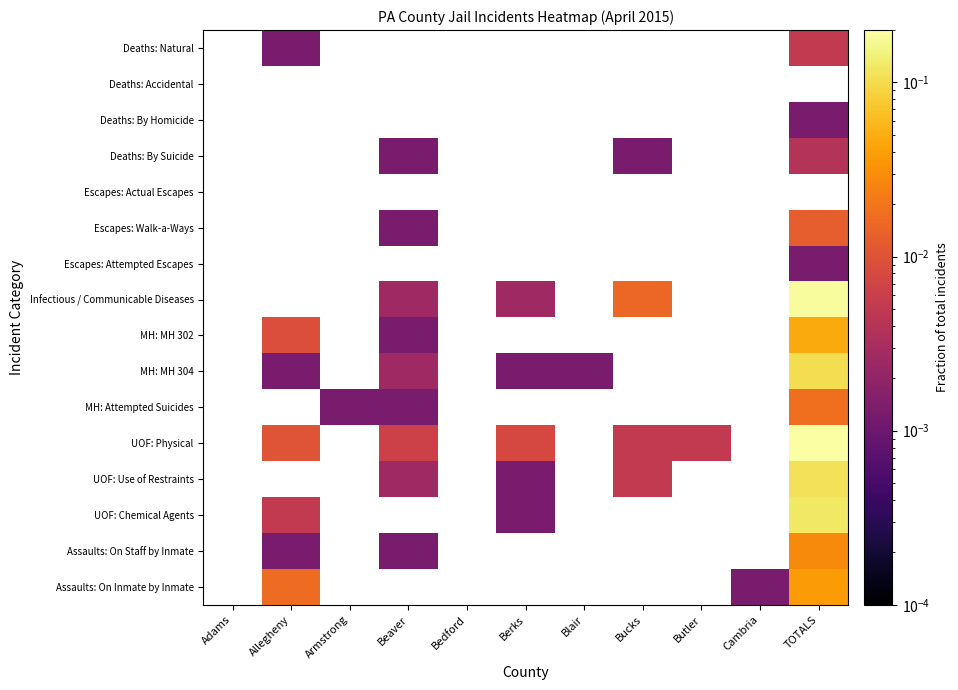

Is the value of Escapes: Attempted Escapes at Bucks greater than the value of Escapes: Walk-a-Ways at Bucks?

No